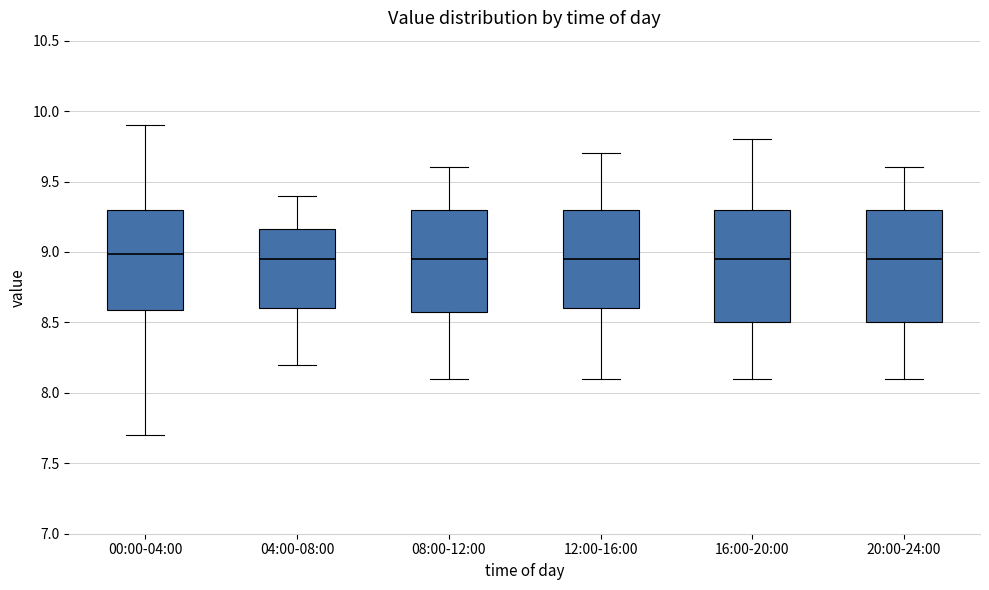

Where does the median line of the box for 08:00-12:00 sit on the y-axis? The values are not printed on the chart, so give them approximately, as read against the axis.

8.95